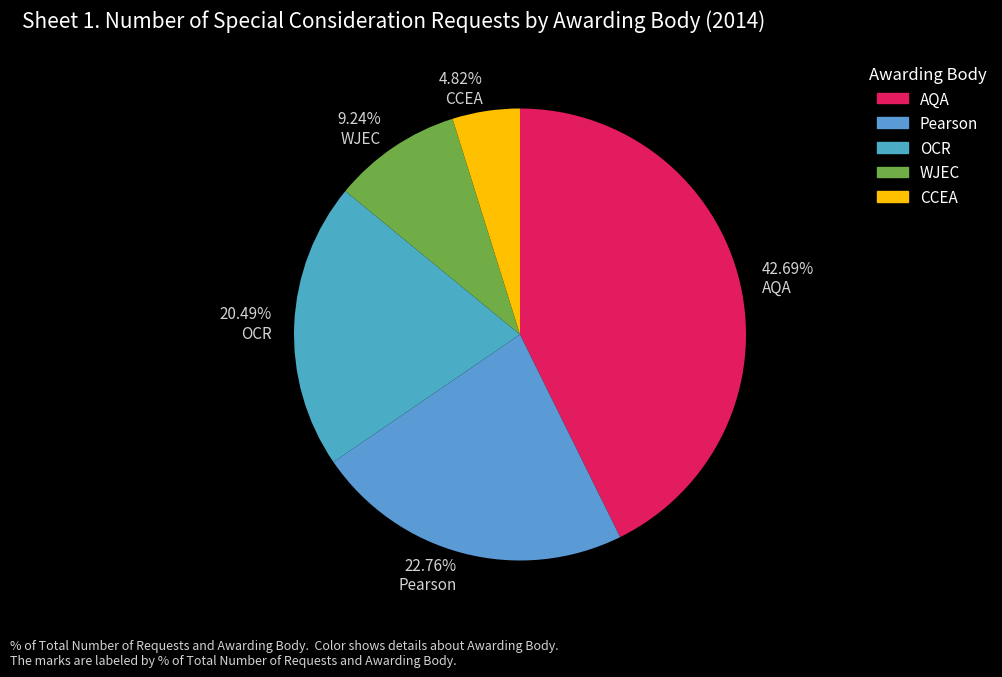

Is the sum of 42.69% AQA and 22.76% Pearson greater than half?

Yes